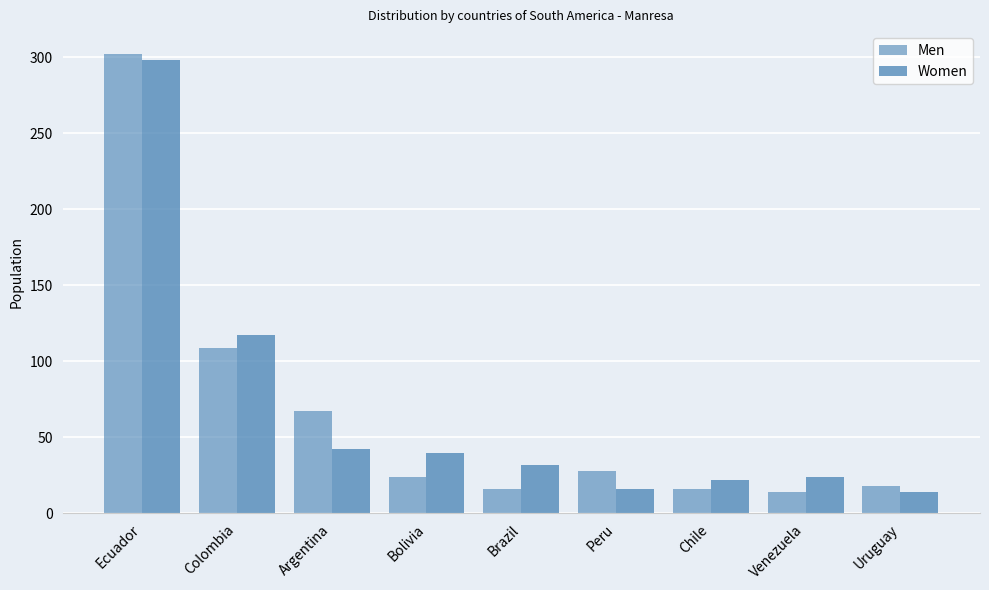

Read the Women value at Venezuela.

24